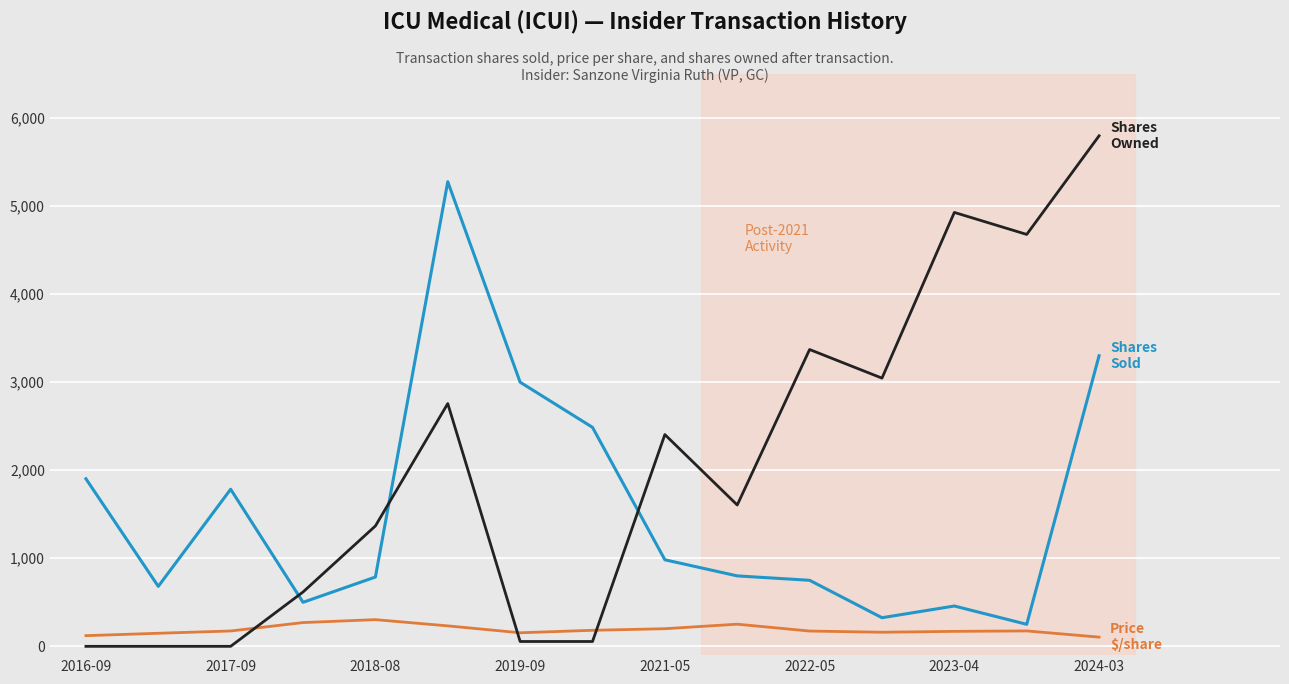

What is the greatest value displayed?

5798.0